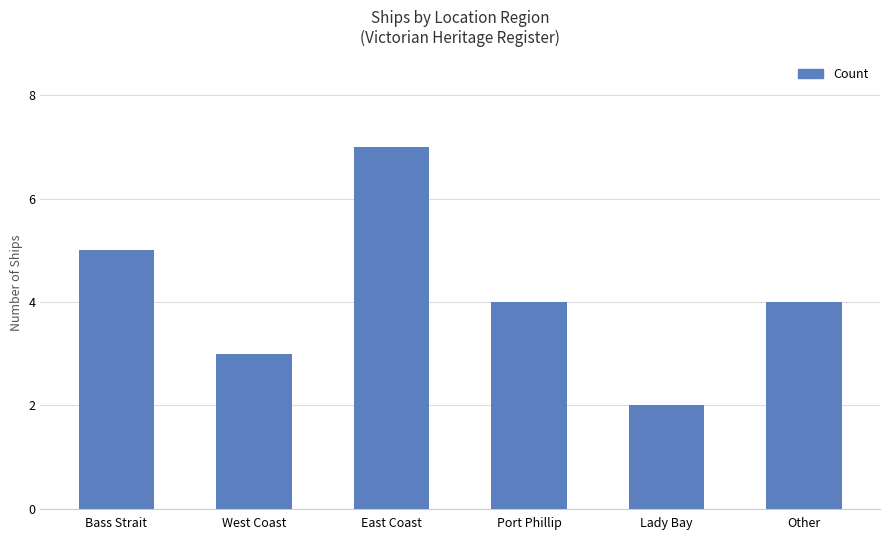

Reading left to right, list all the values displayed in this chart.

Bass Strait=5	West Coast=3	East Coast=7	Port Phillip=4	Lady Bay=2	Other=4